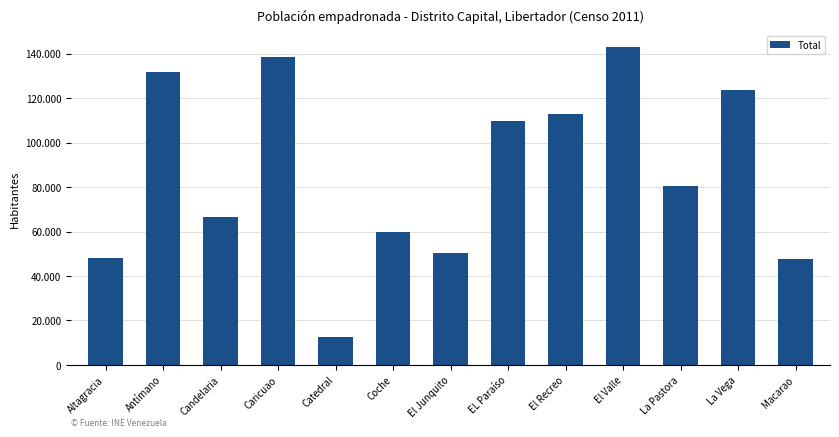

What is the difference between the maximum and second lowest values?

95042